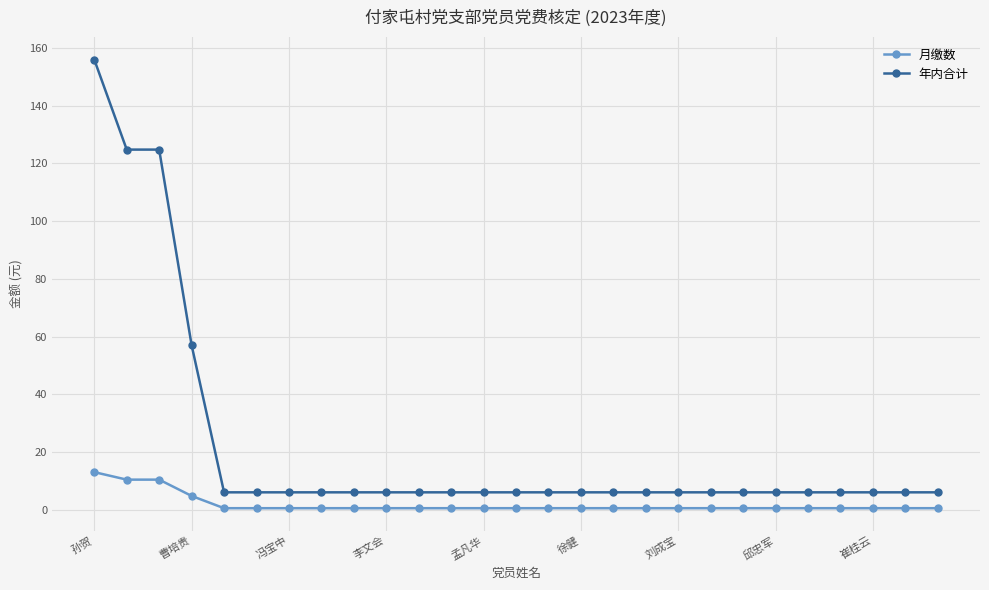

At how many categories does at least one series exceed 70?

3